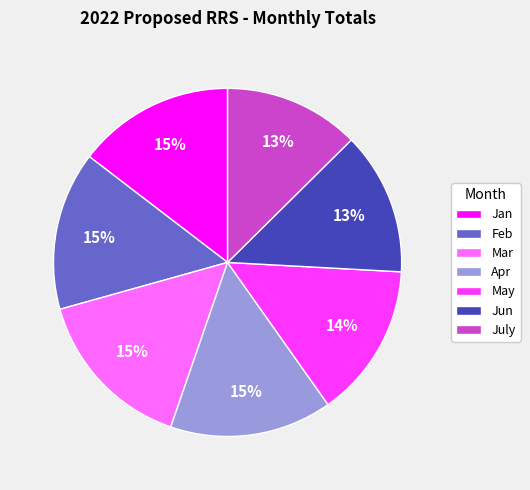

To the nearest percent, what percentage of the pie is Feb?

15%